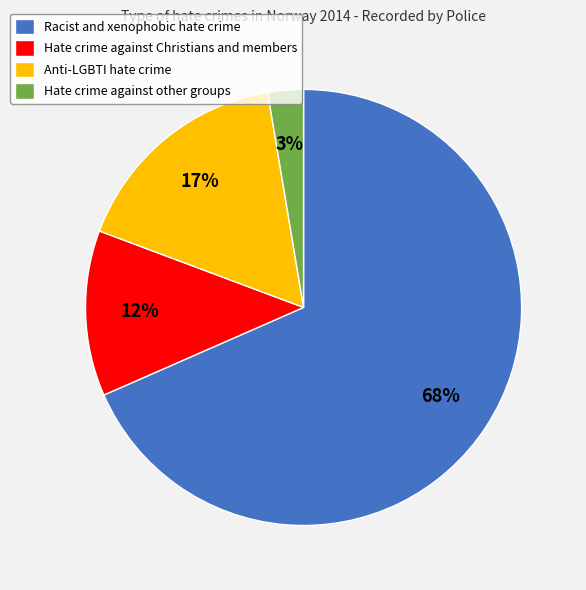

What percentage is the Hate crime against other groups slice, to the nearest percent?

3%